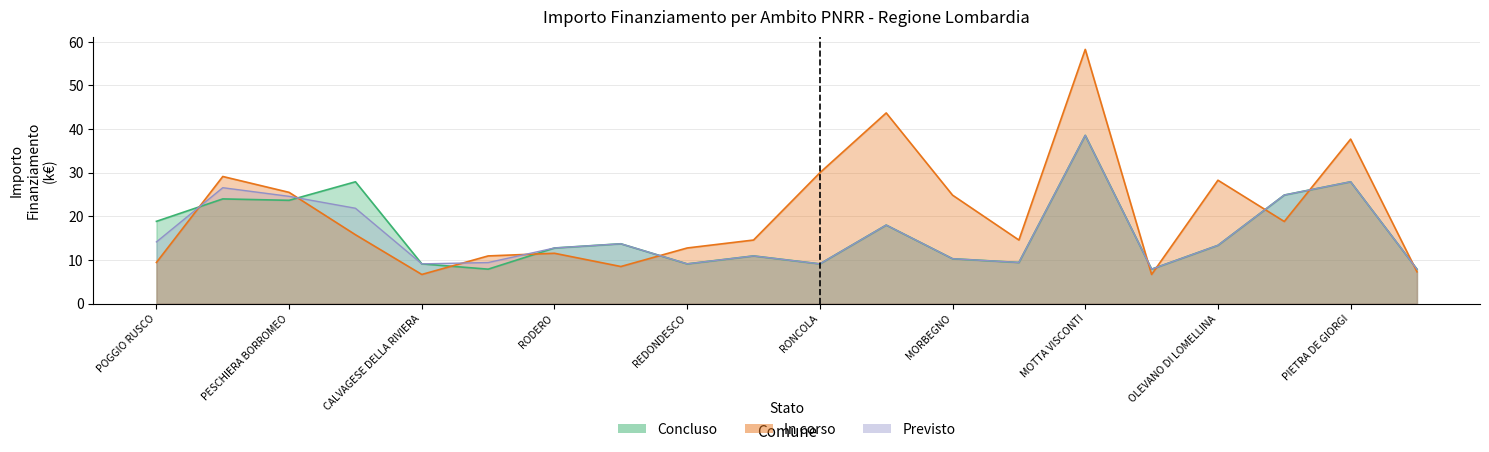

Between which two adjacent categories do Fascia B and Fascia A first intersect?

POGGIO RUSCO and RODIGO